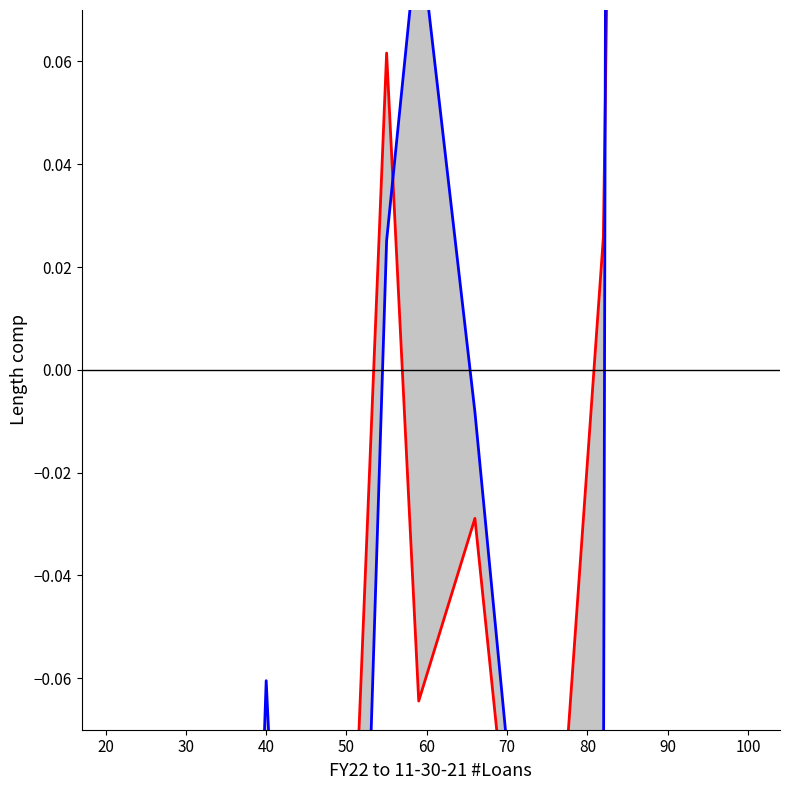

In FY22 to 11-30-21 $Amt Loans, how many points are lower than both neighbors (excluding endpoints)?

6